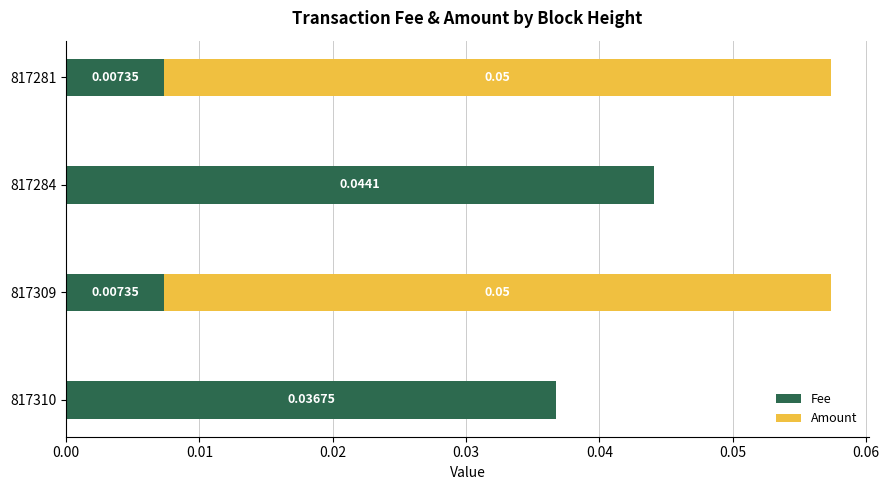

How many series are shown in this chart?

2